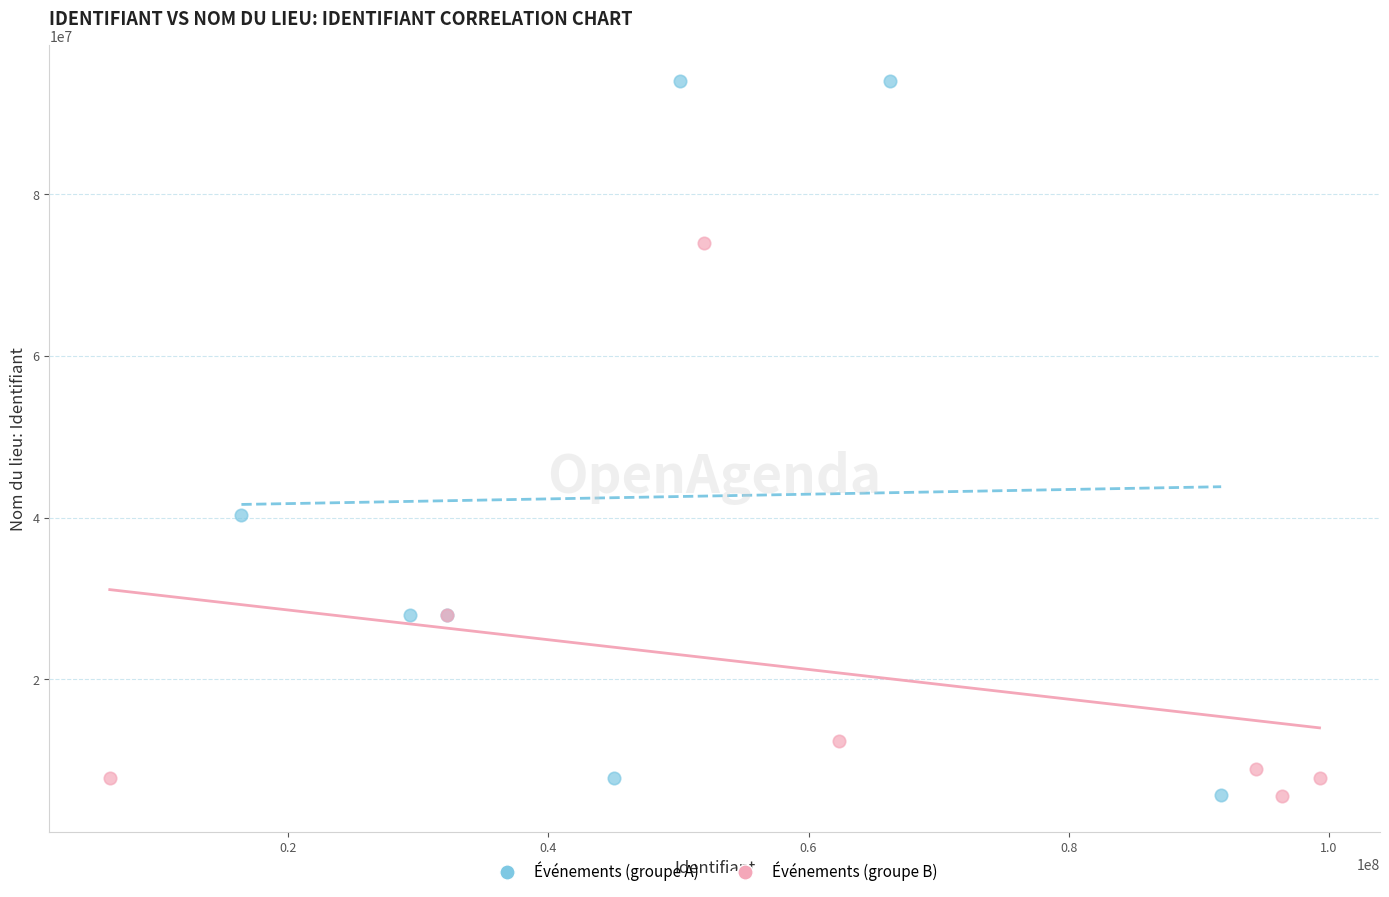

Which series reaches the maximum Y coordinate?

Événements (groupe A)